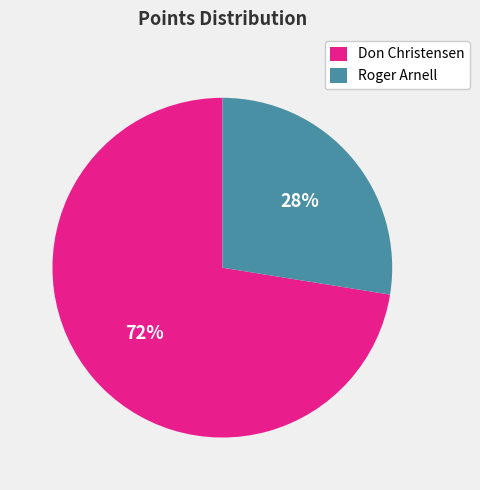

Is it true that Roger Arnell is 28% of the pie?

True